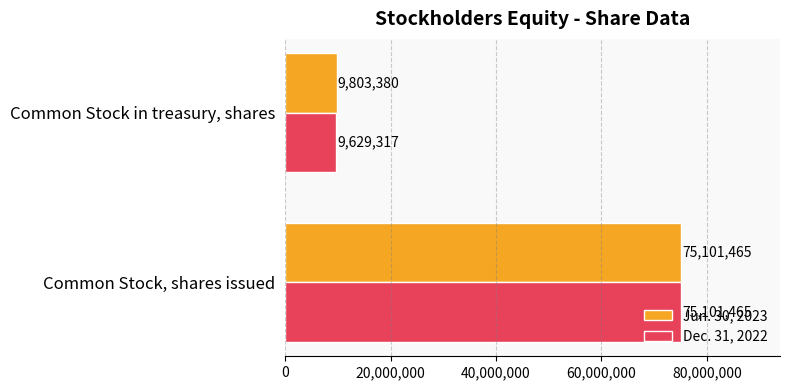

At which label is Jun. 30, 2023 closest to 42452422?

Common Stock in treasury, shares